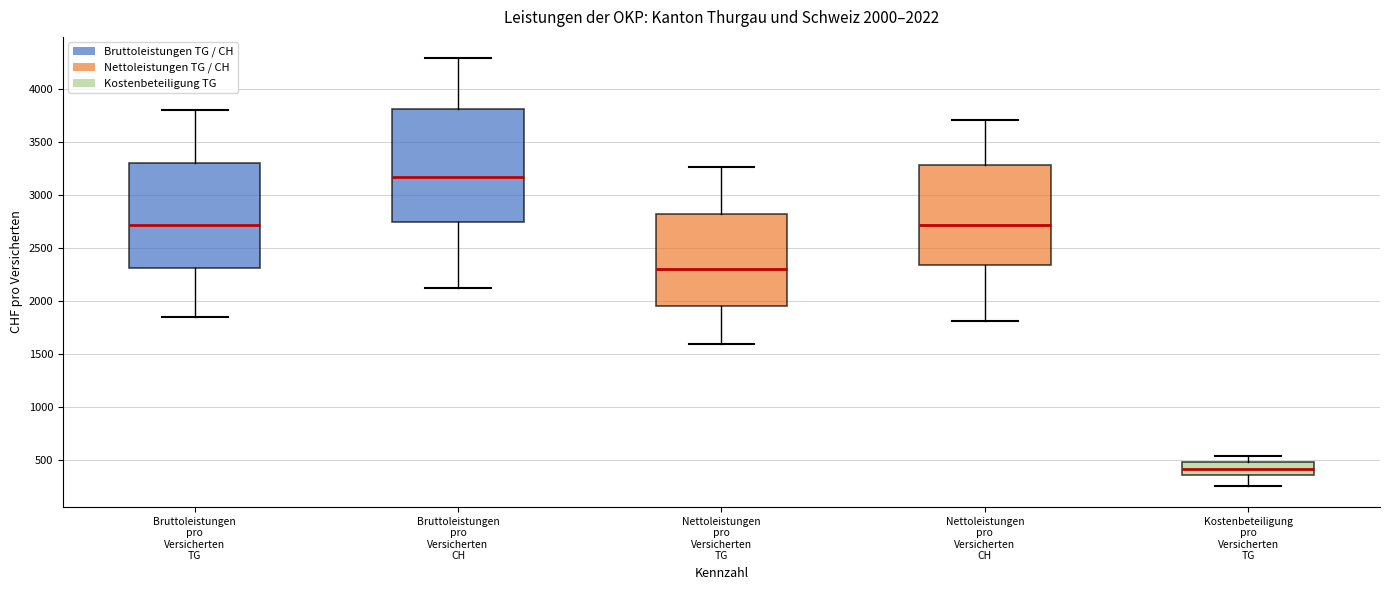

Which box has the lowest median line?

Kostenbeteiligung pro Versicherten TG